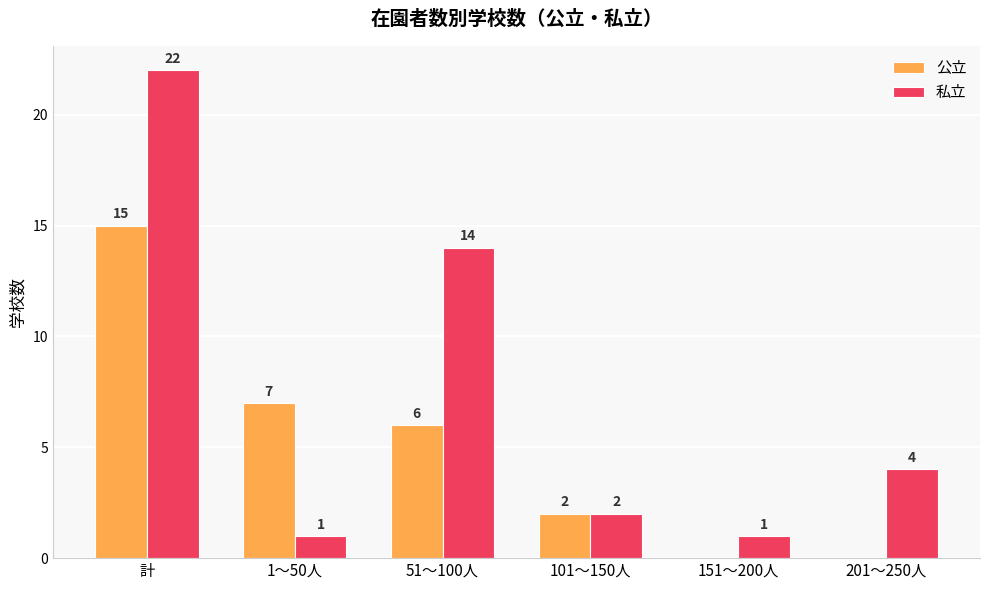

At which label does 私立 first exceed 4?

計